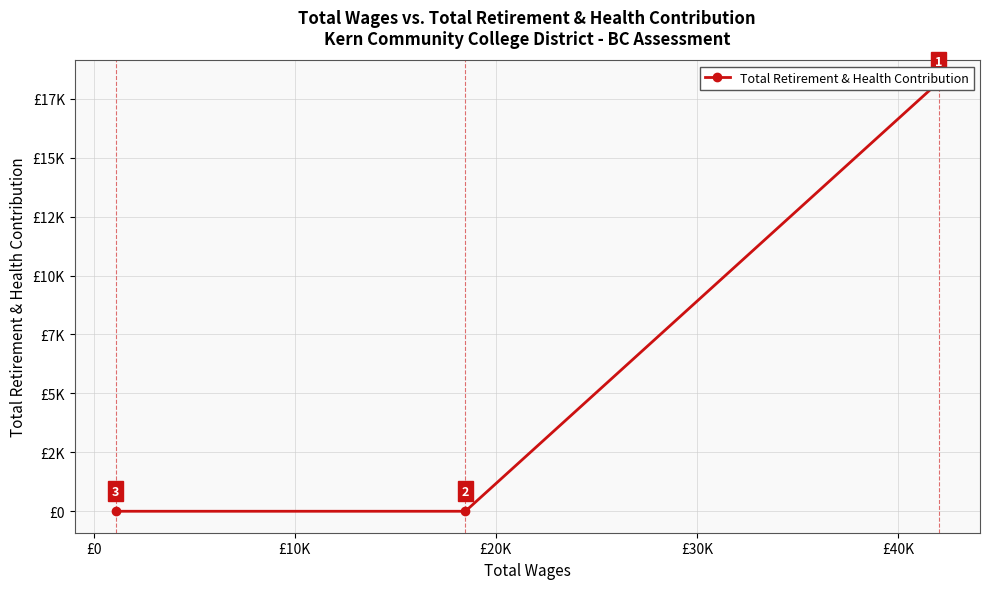

The chart shows a value of 0 at £10K. True or false?

True